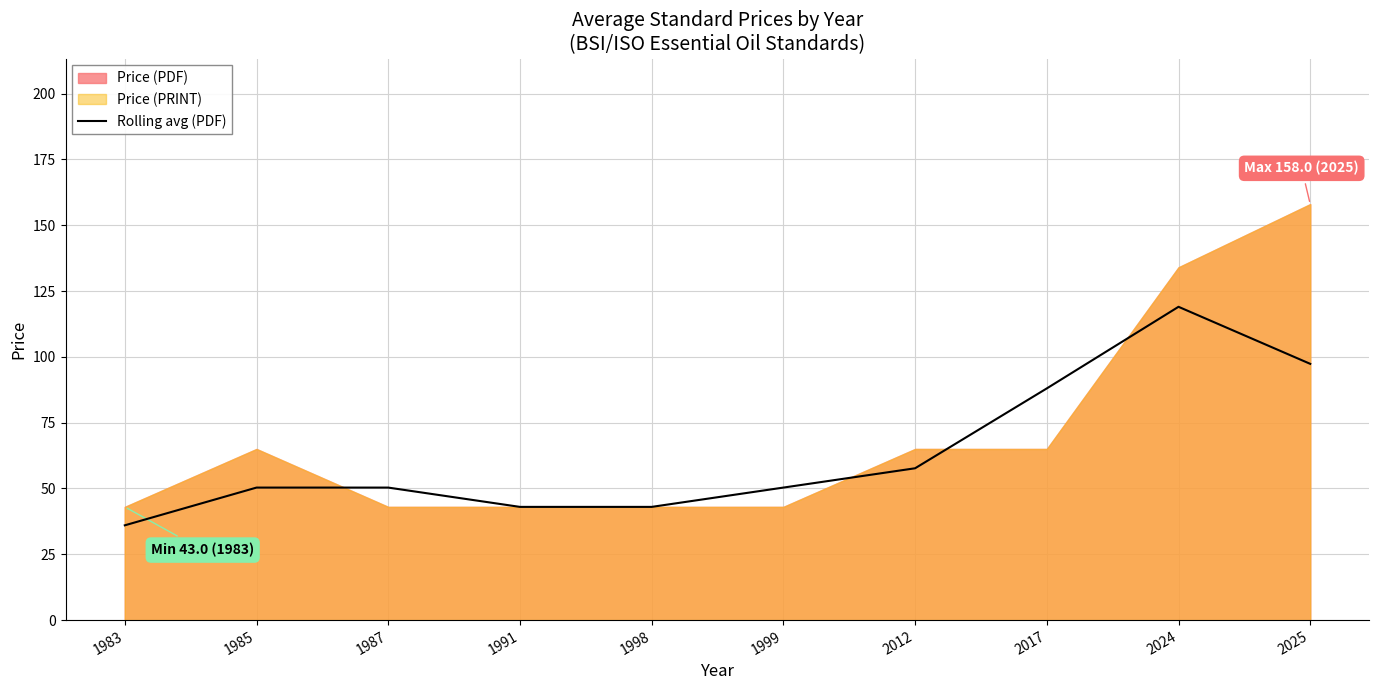

True or false: the data shows 19.3 at 1983.

False